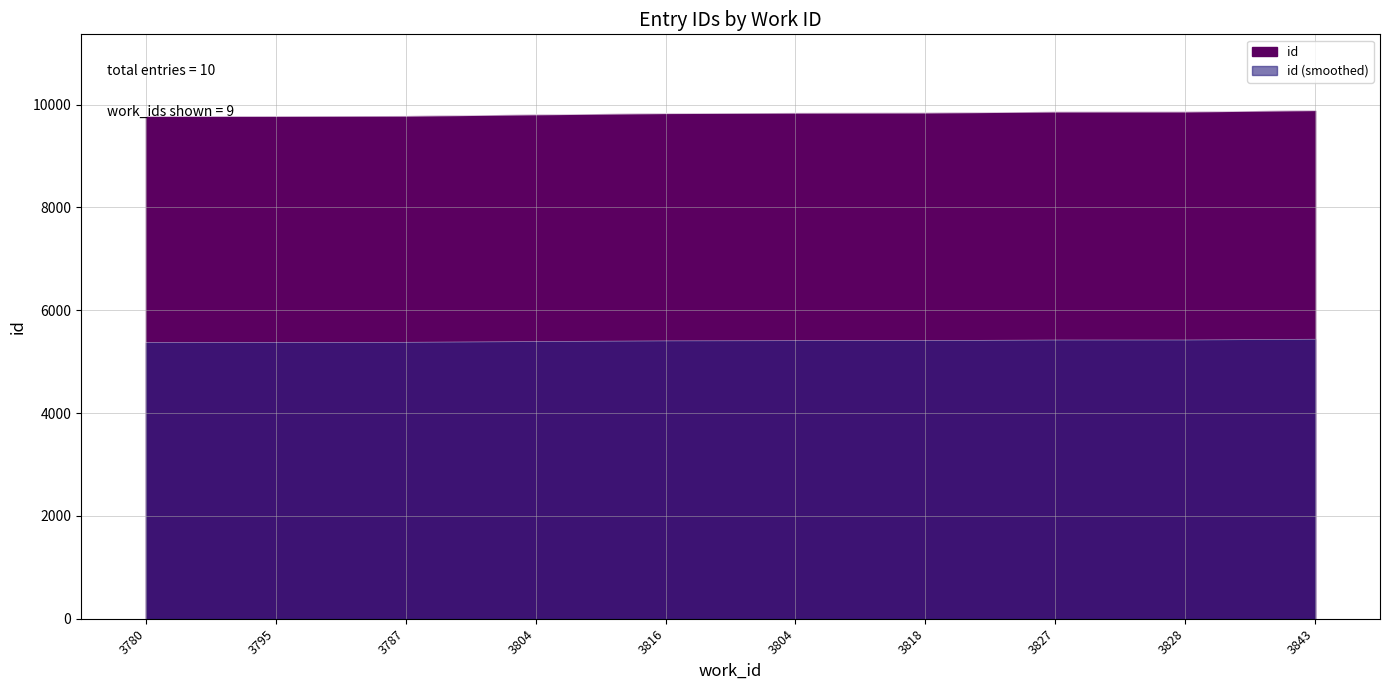

What is the maximum value shown in the chart?

9883